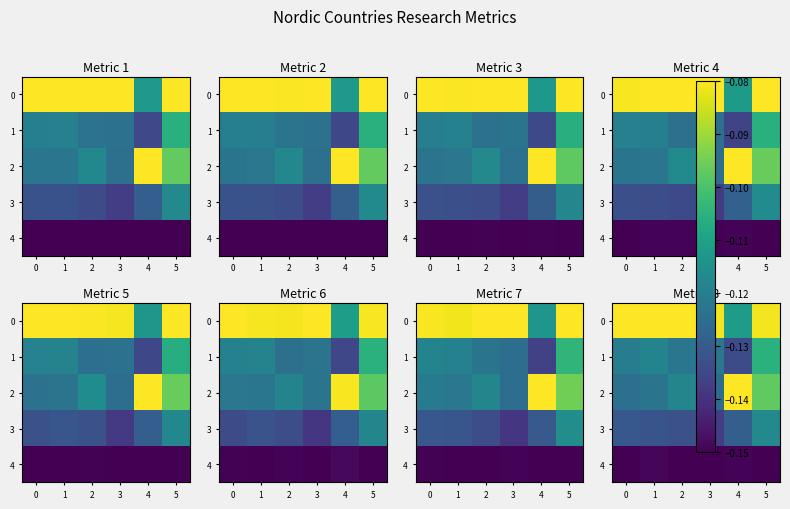

Rank the series at 4 from lowest to highest value.

4, 1, 3, 0, 2